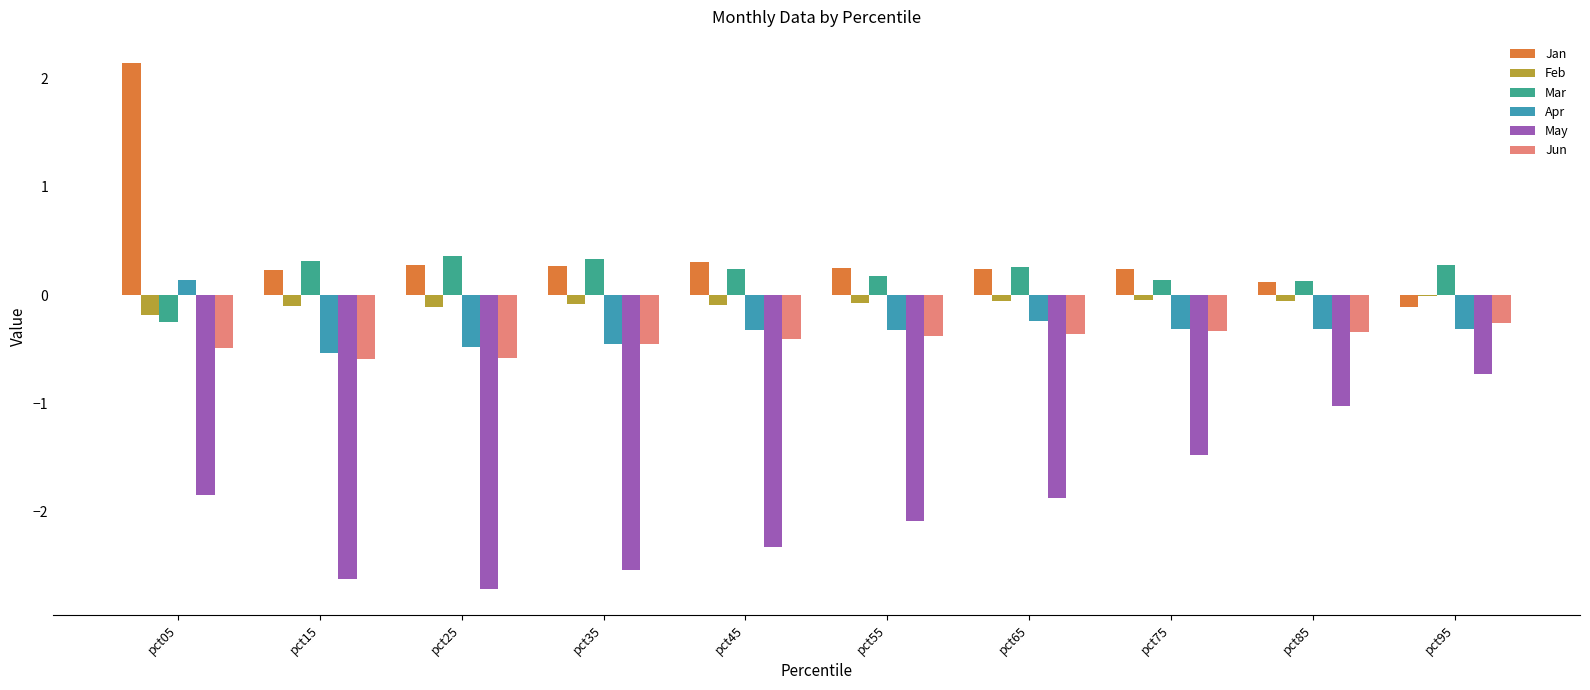

What is the sum of all May values?

-19.3